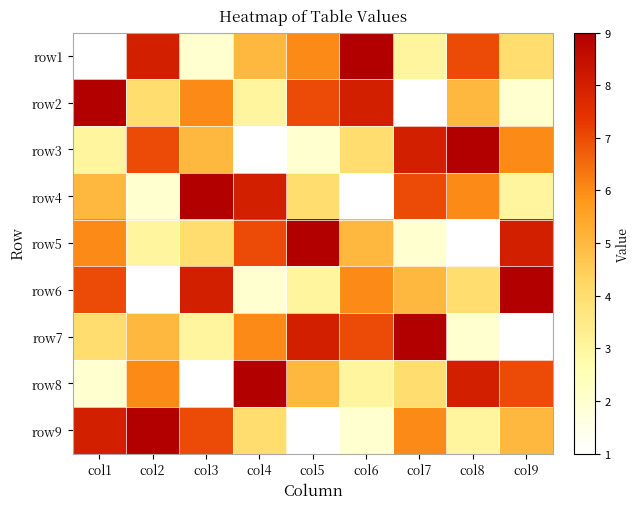

Reading left to right, transcribe all the data shown in this chart.

row1: col1=1	col2=8	col3=2	col4=5	col5=6	col6=9	col7=3	col8=7	col9=4
row2: col1=9	col2=4	col3=6	col4=3	col5=7	col6=8	col7=1	col8=5	col9=2
row3: col1=3	col2=7	col3=5	col4=1	col5=2	col6=4	col7=8	col8=9	col9=6
row4: col1=5	col2=2	col3=9	col4=8	col5=4	col6=1	col7=7	col8=6	col9=3
row5: col1=6	col2=3	col3=4	col4=7	col5=9	col6=5	col7=2	col8=1	col9=8
row6: col1=7	col2=1	col3=8	col4=2	col5=3	col6=6	col7=5	col8=4	col9=9
row7: col1=4	col2=5	col3=3	col4=6	col5=8	col6=7	col7=9	col8=2	col9=1
row8: col1=2	col2=6	col3=1	col4=9	col5=5	col6=3	col7=4	col8=8	col9=7
row9: col1=8	col2=9	col3=7	col4=4	col5=1	col6=2	col7=6	col8=3	col9=5